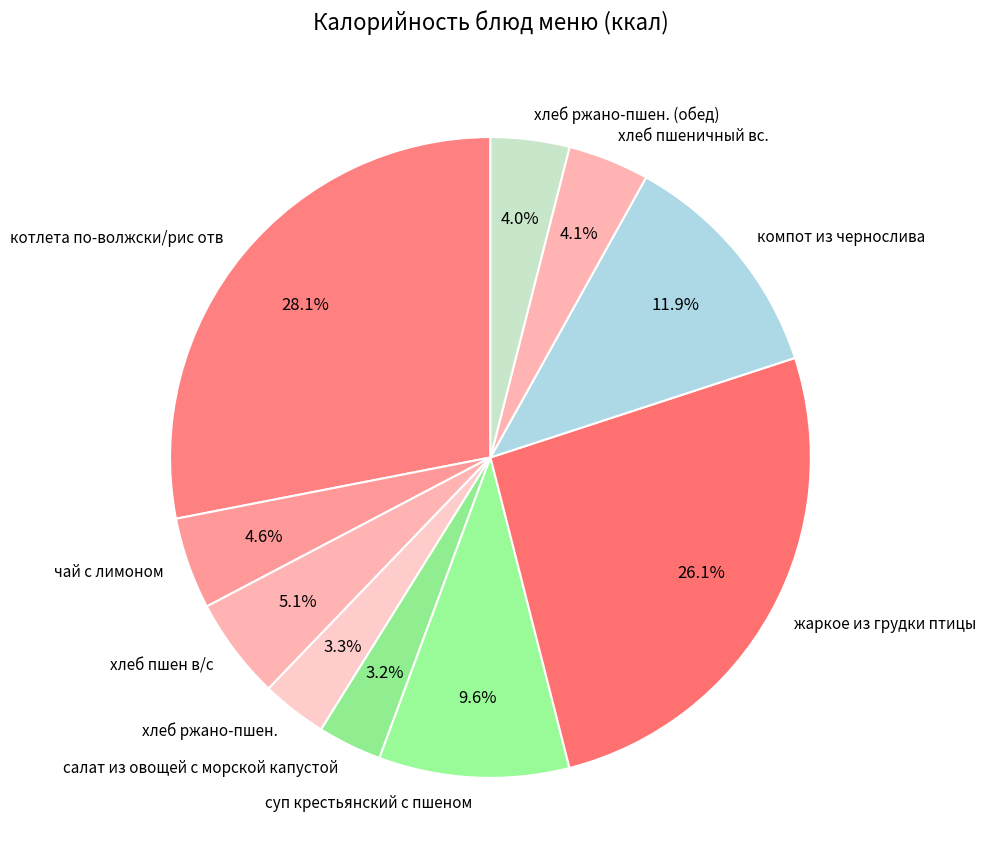

How many segments does this pie chart have?

10